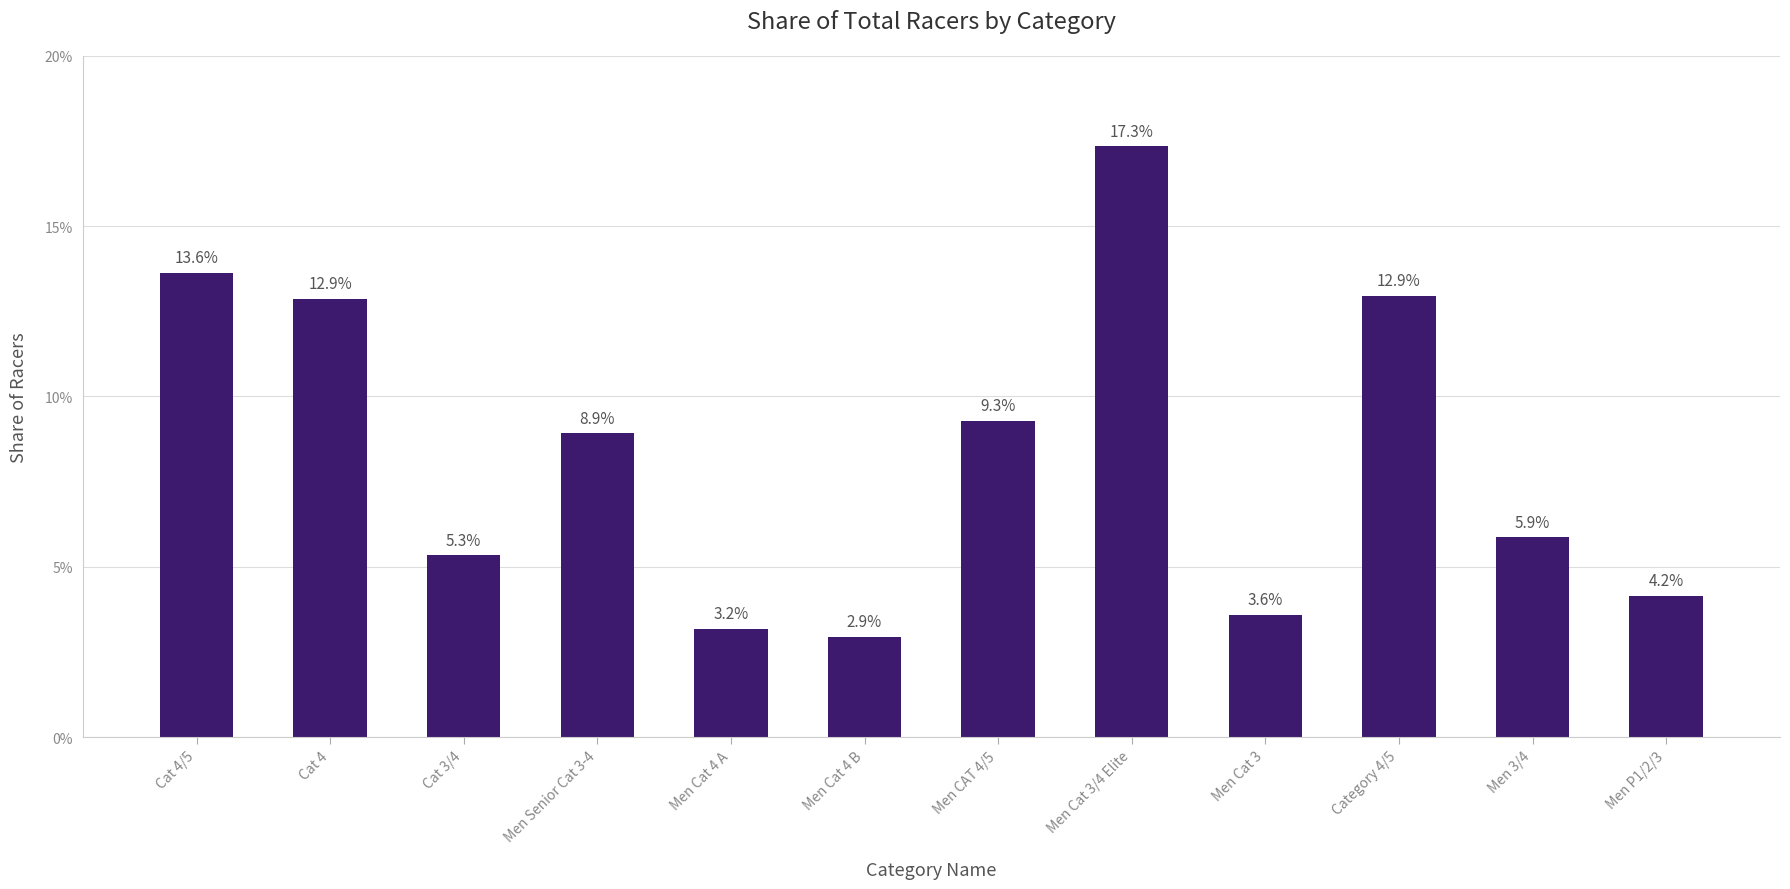

Are the bars horizontal?

No